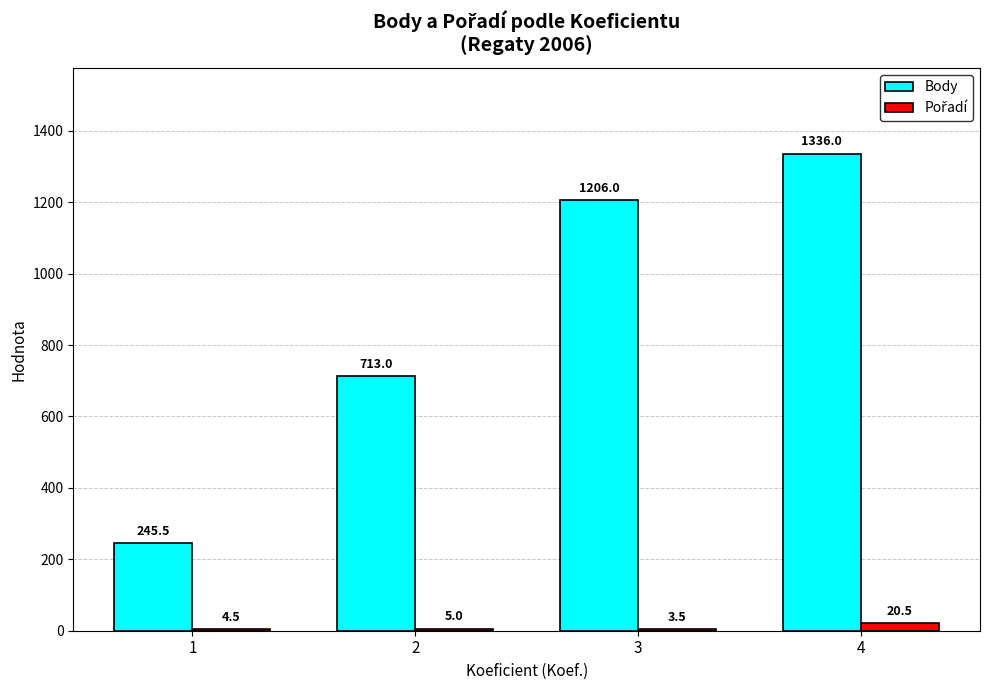

Are the bars horizontal?

No